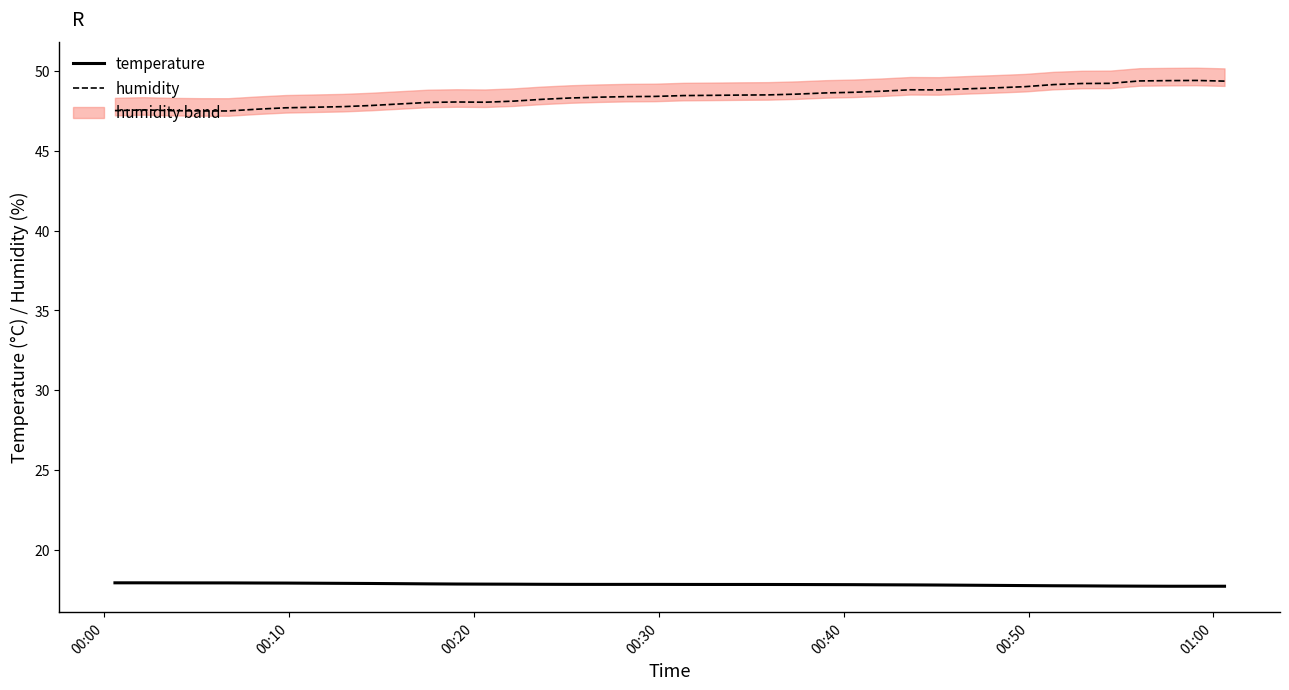

What is the sum of all humidity values?

1937.1